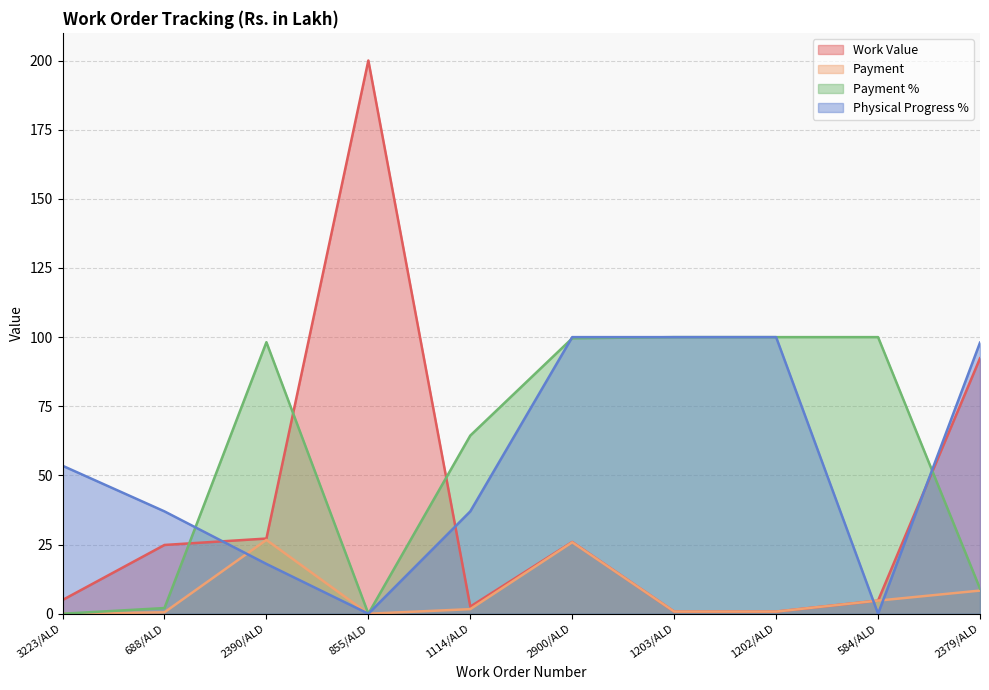

Rank the series at 855/ALD from highest to lowest value.

Payment, Payment %, Physical Progress %